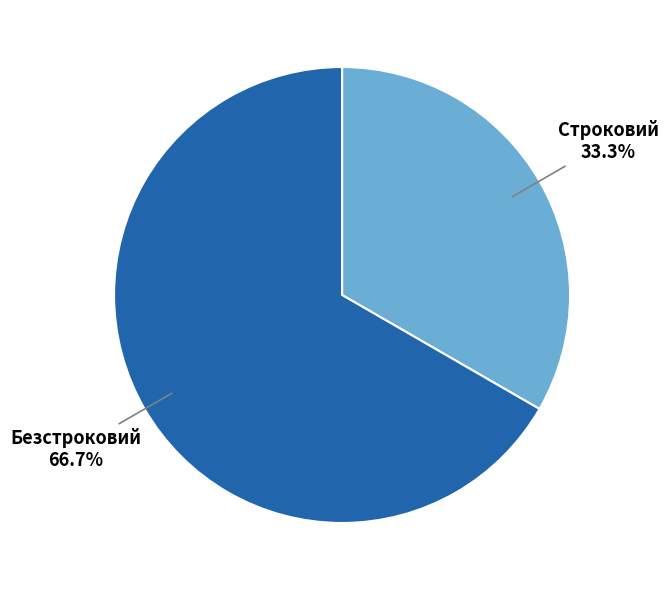

Does Строковий account for over 50% of the chart?

No